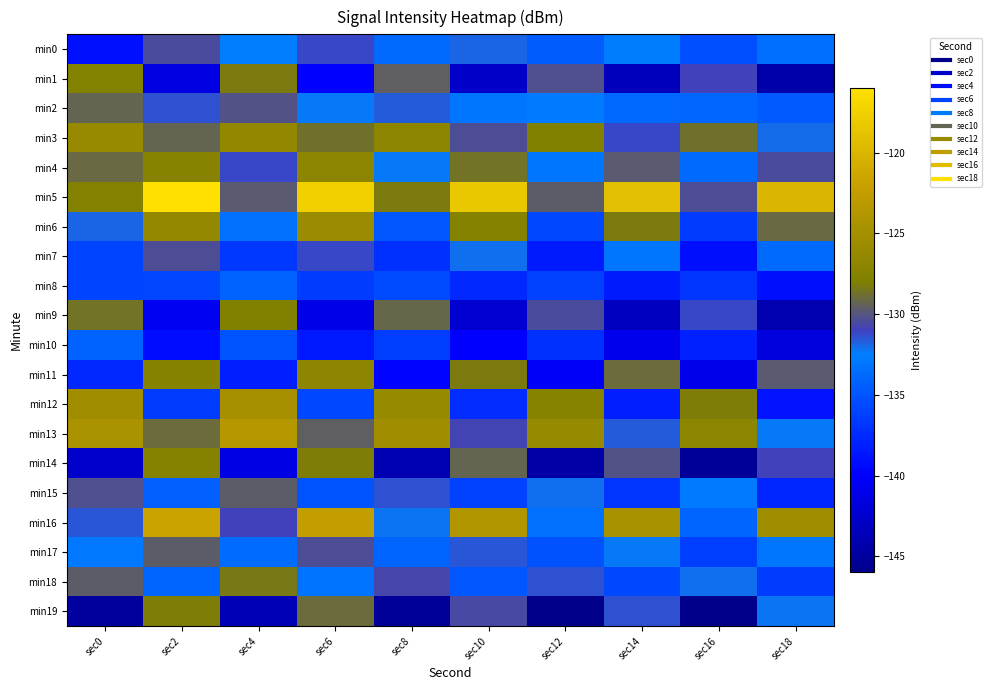

Rank the series by their maximum value, from lowest to highest.

min10, min8, min0, min7, min15, min17, min2, min18, min19, min9, min1, min14, min4, min11, min3, min6, min12, min13, min16, min5